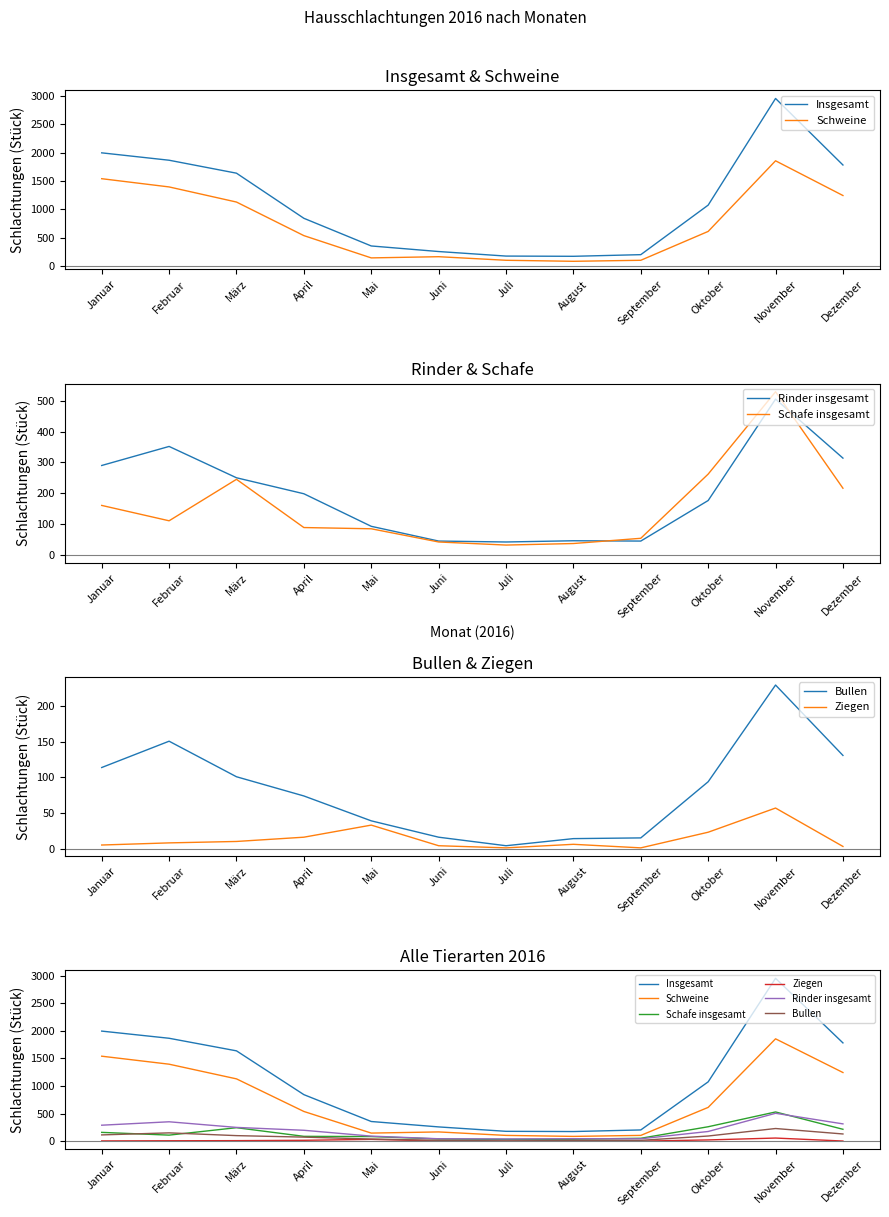

At which category is the sum across all series the highest?

November